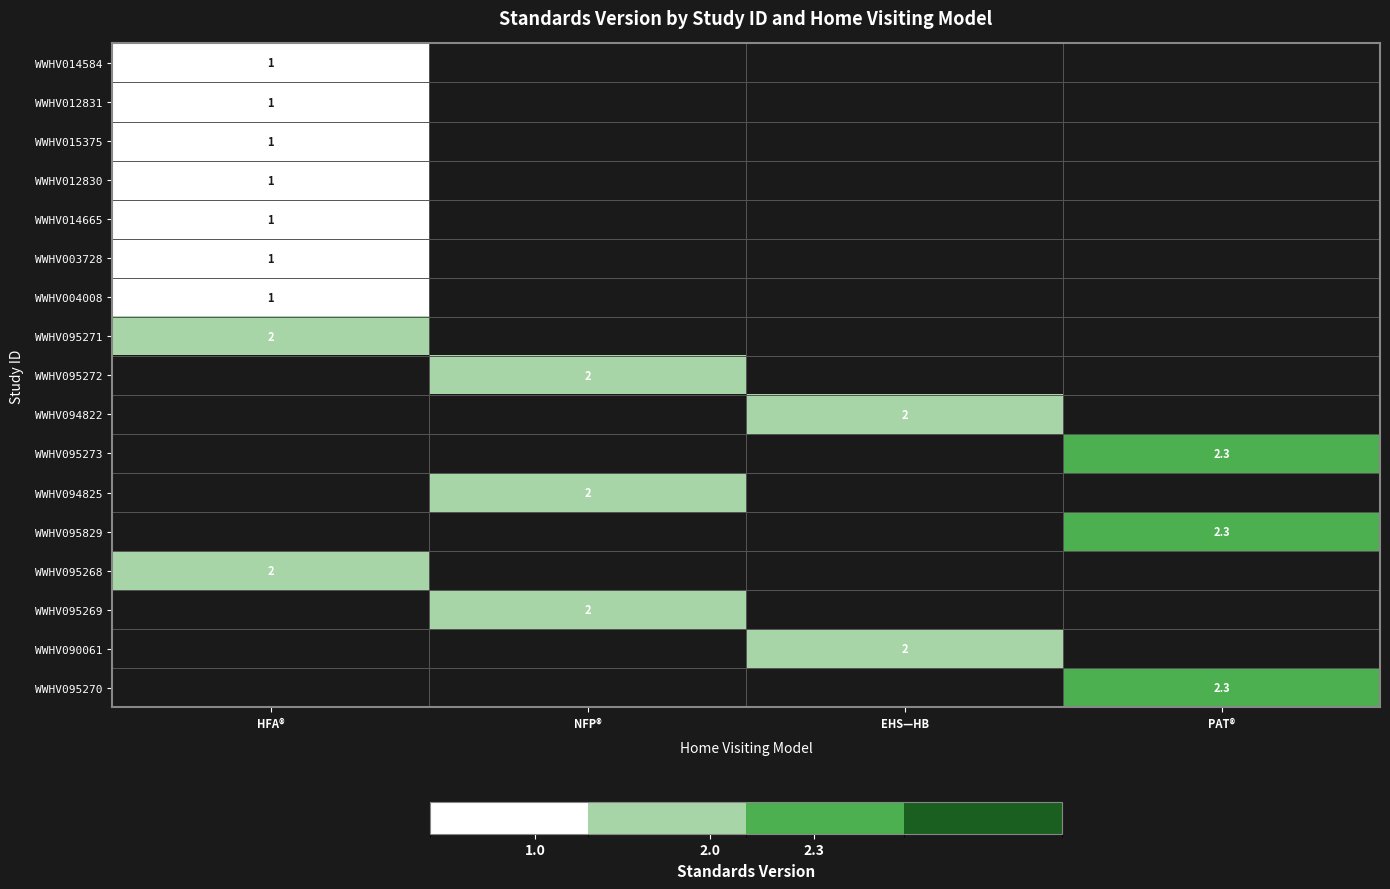

How many data points does each series have?

4